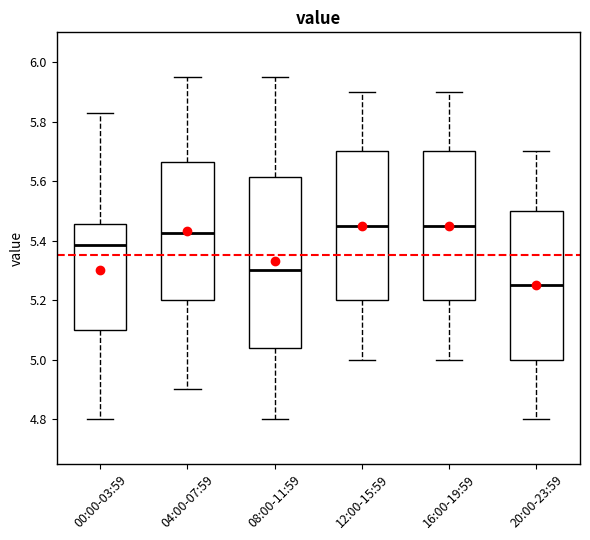

Comparing the boxes themselves (not the whiskers), which one is the tallest?

08:00-11:59